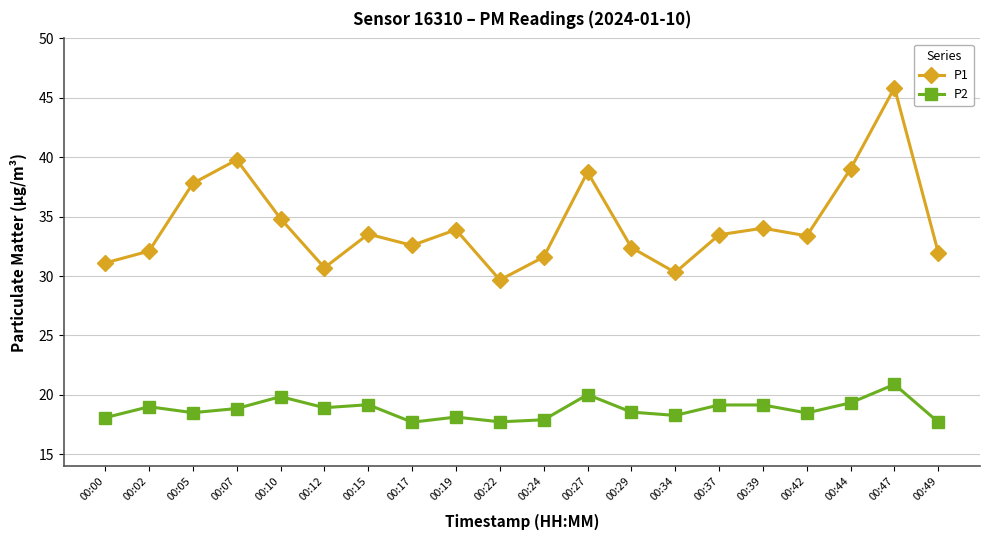

List the series in order of their overall mean, highest first.

P1, P2